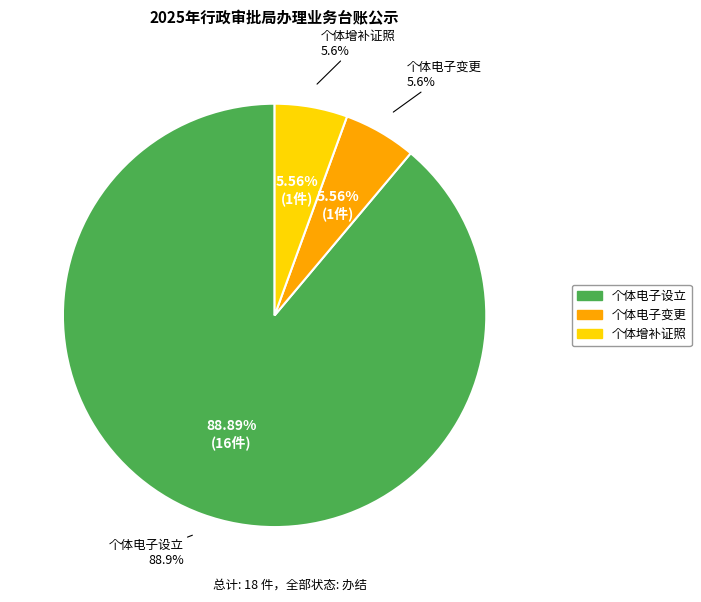

Is there a majority slice in this chart?

Yes